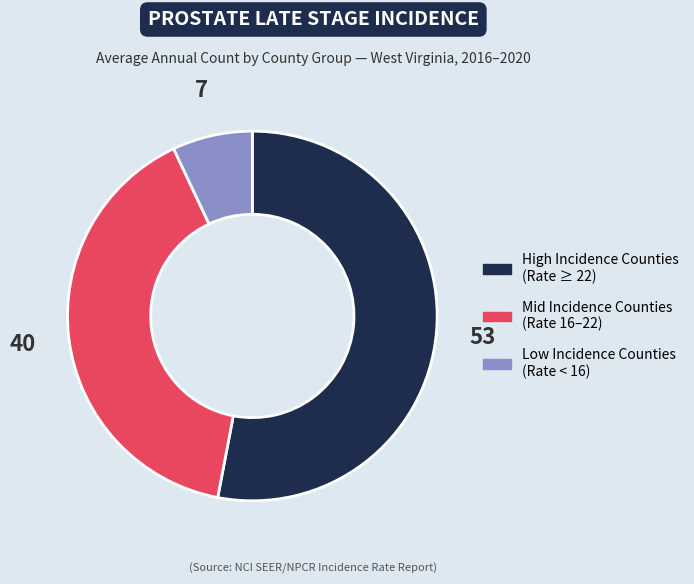

Between Low Incidence Counties (Rate < 16) and High Incidence Counties (Rate ≥ 22), which is larger?

High Incidence Counties (Rate ≥ 22)